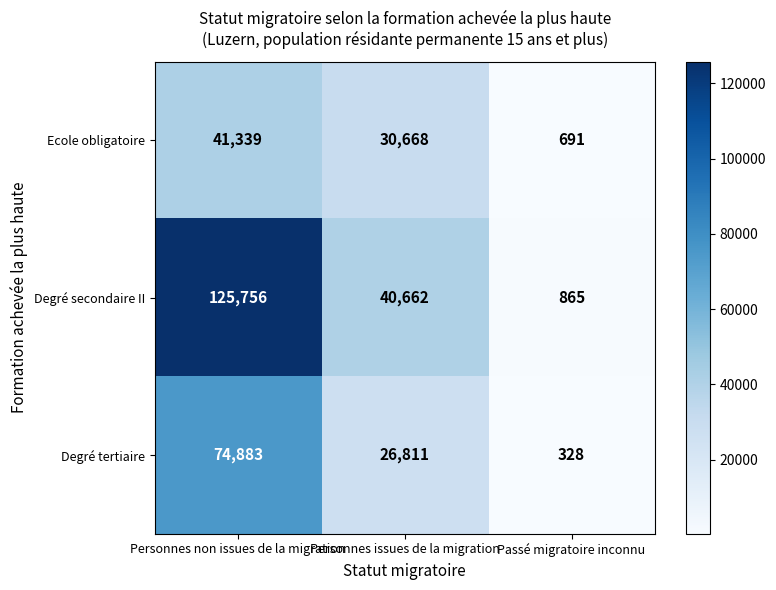

What is the difference between the Ecole obligatoire values at Passé migratoire inconnu and Personnes issues de la migration?

29977